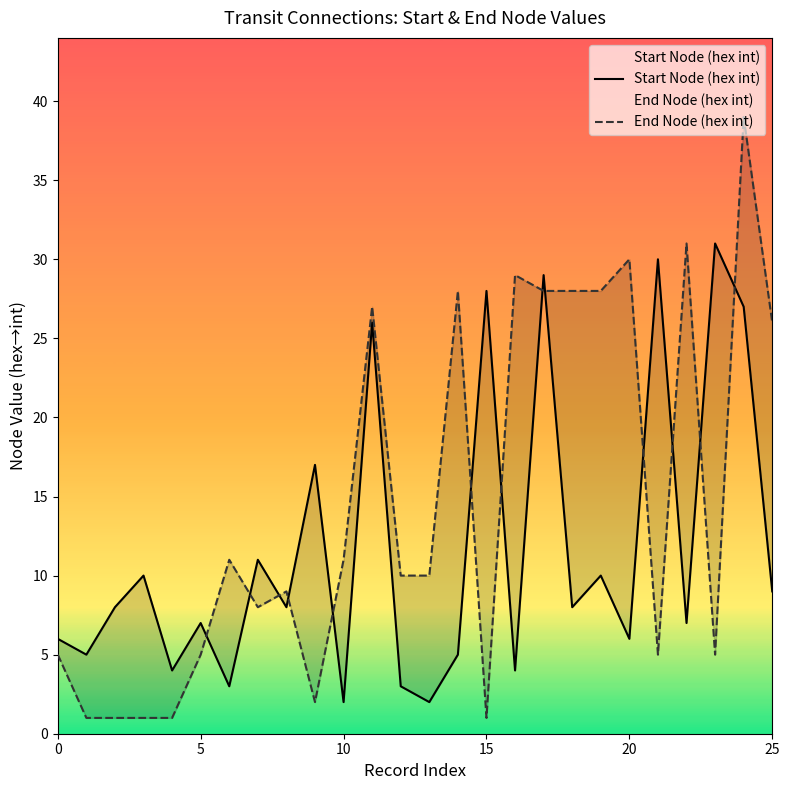

How many lines are shown in the chart?

2